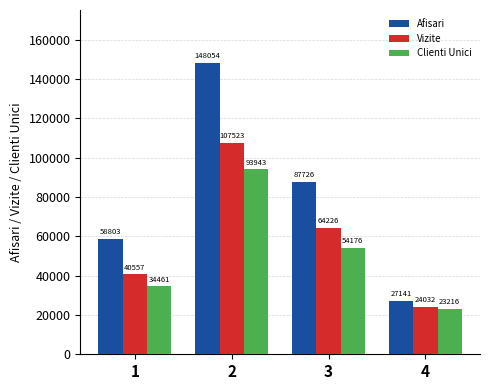

How many groups of bars are there?

4